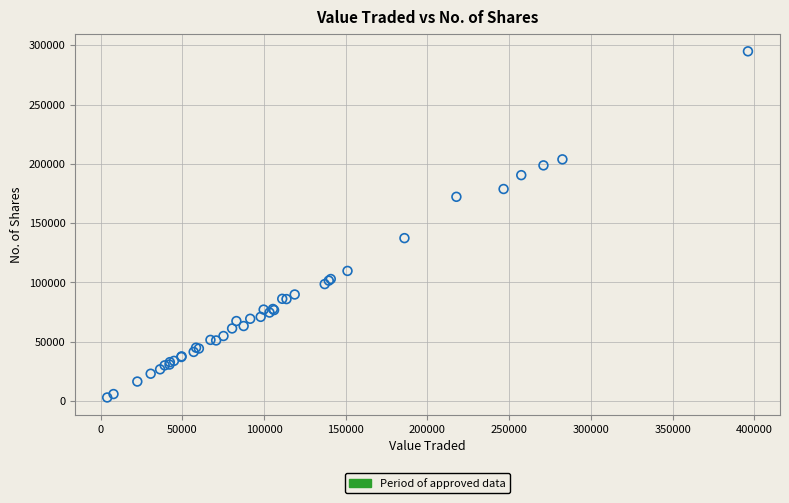

What Y value in the scatter plot is closest to 148978?

137407